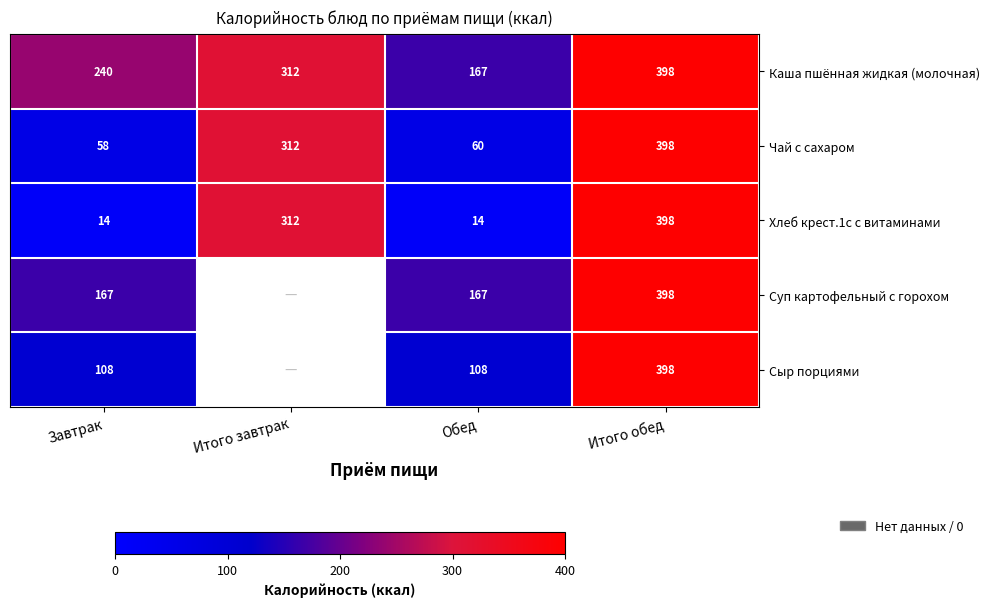

Rank the series at Итого обед from lowest to highest value.

Каша пшённая жидкая (молочная), Чай с сахаром, Хлеб крест.1с с витаминами, Суп картофельный с горохом, Сыр порциями